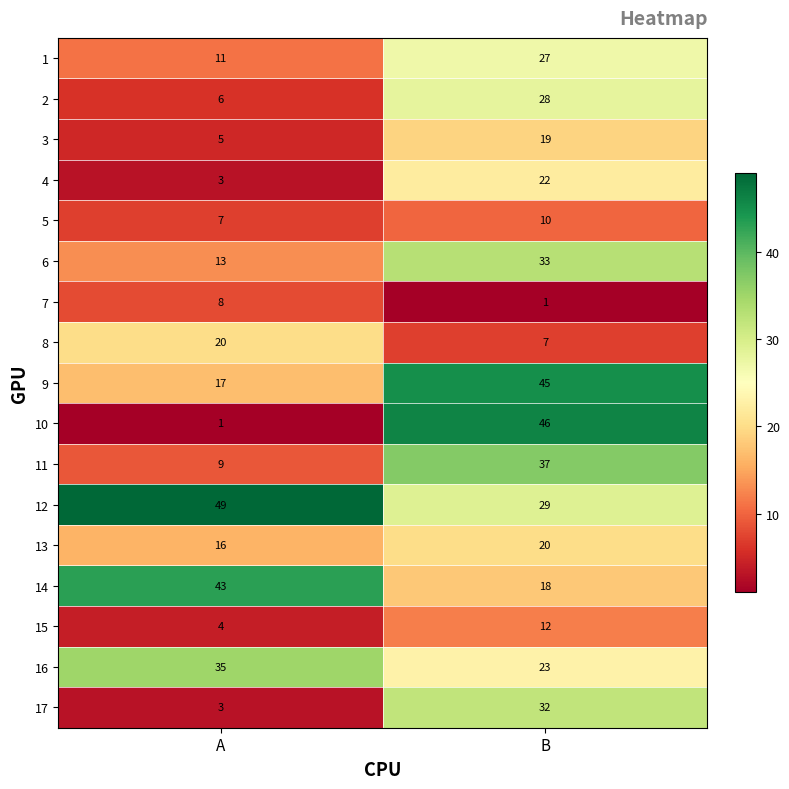

Rank the categories by 13 value from lowest to highest.

A, B